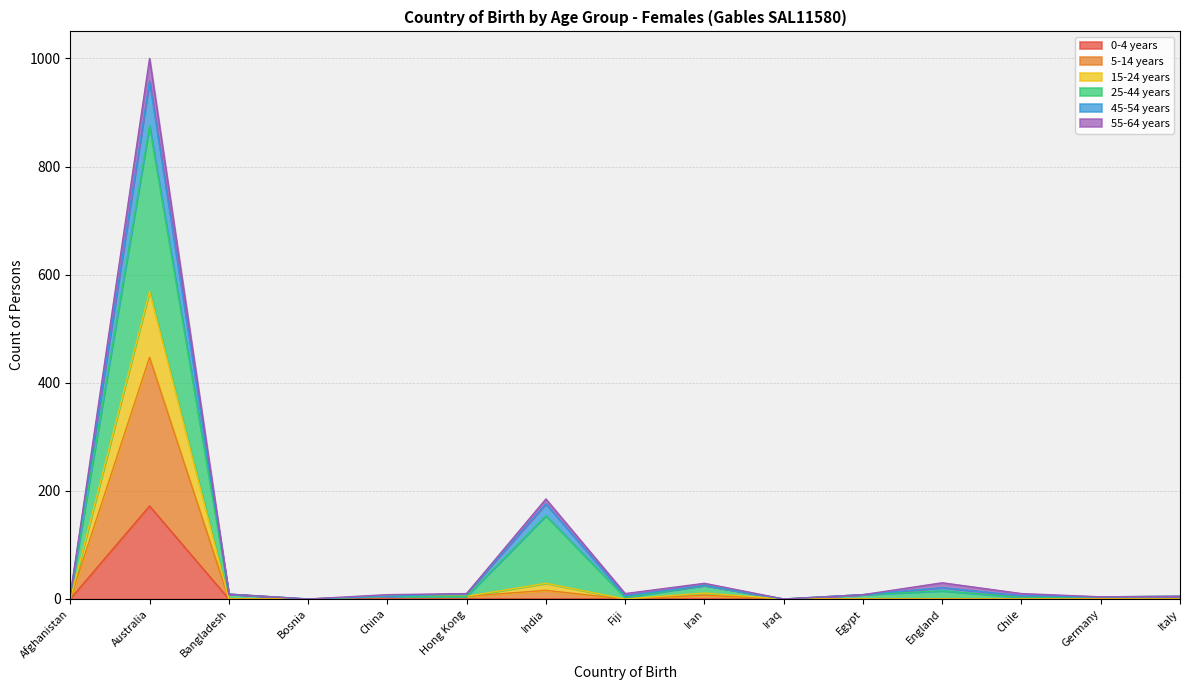

At which category is the sum across all series the highest?

Australia